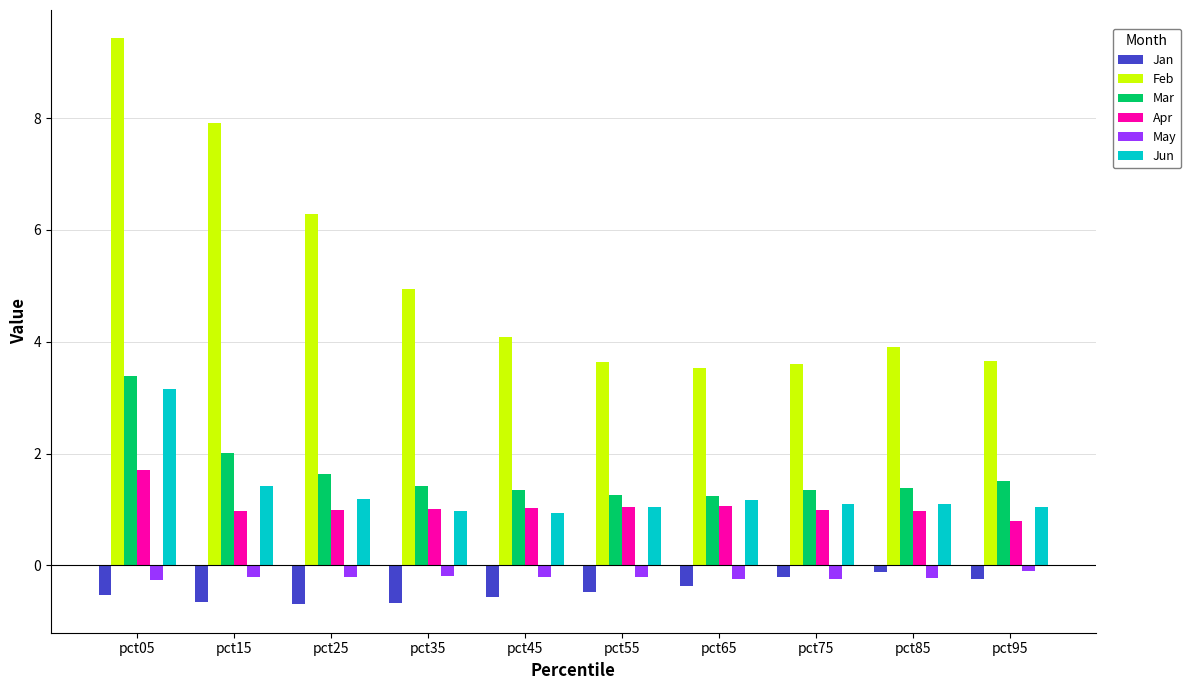

What is the value of the Apr bar at the 6th from the left?

1.0